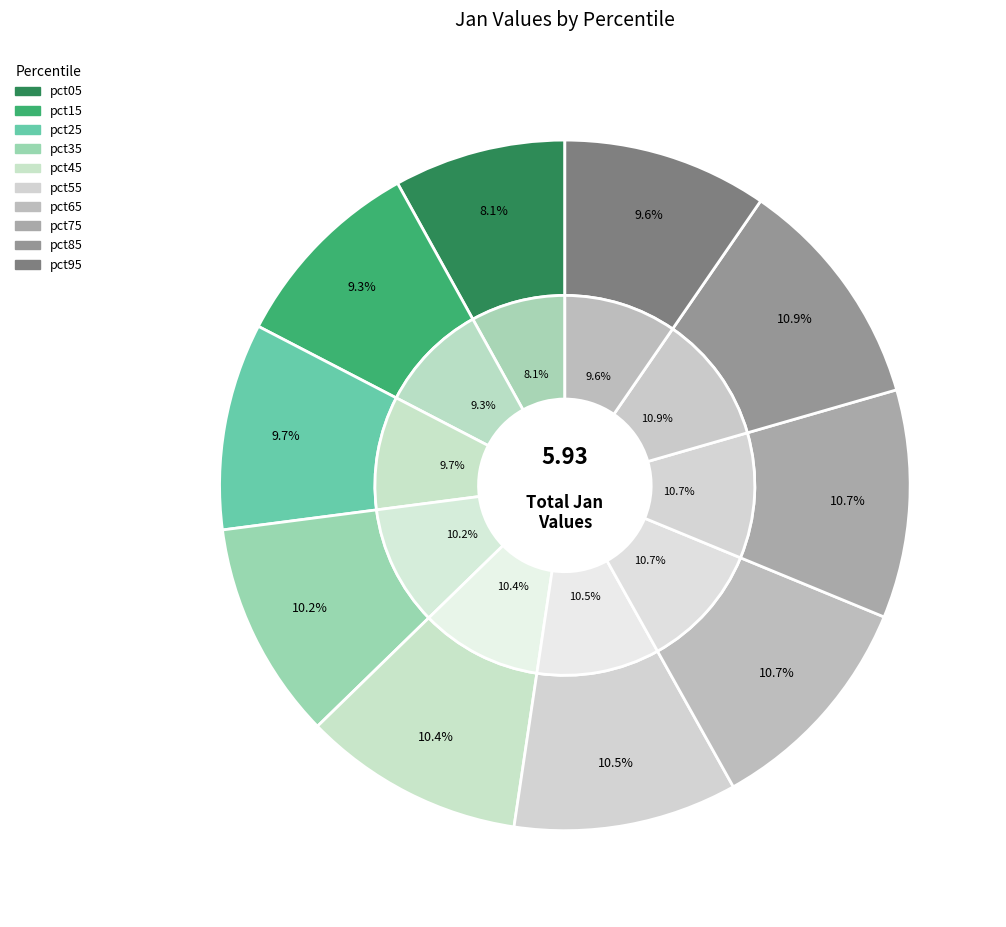

Is it true that pct85 is 11% of the pie?

True